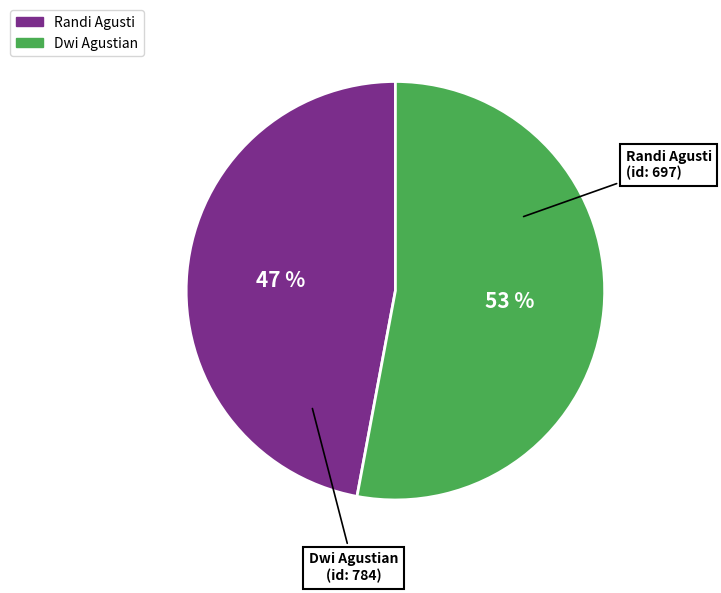

The Dwi Agustian slice represents 53% of the pie. True or false?

True